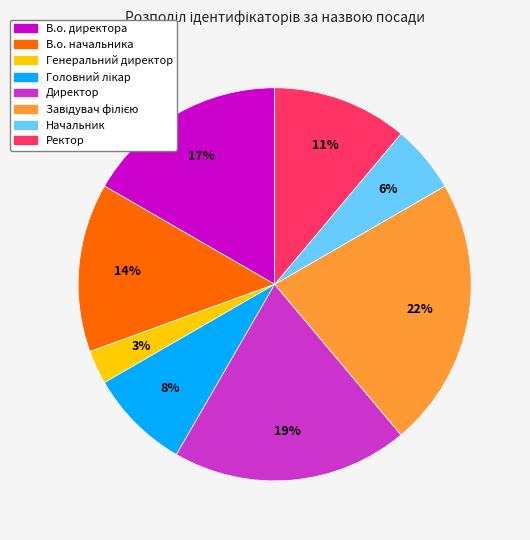

To the nearest percent, what percentage of the pie is В.о. директора?

17%